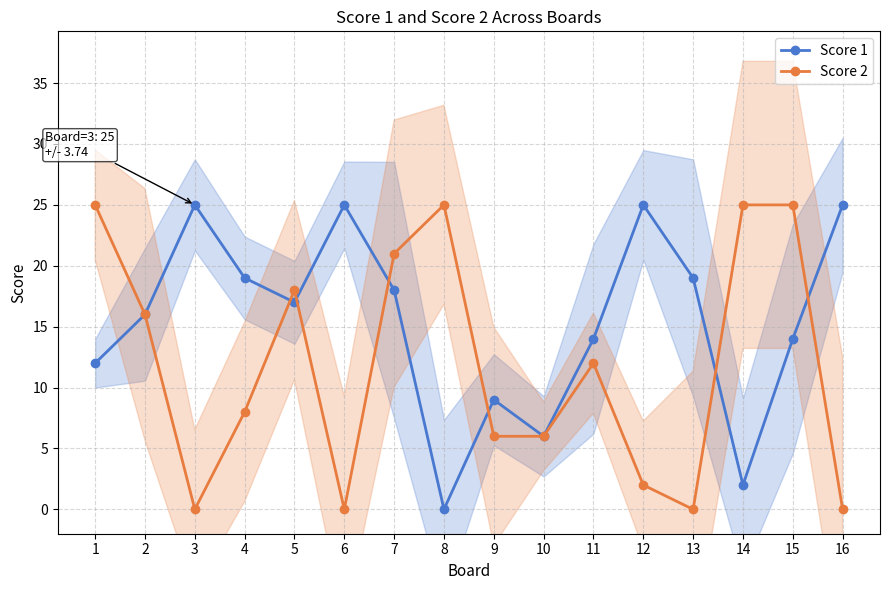

How many lines are shown in the chart?

2